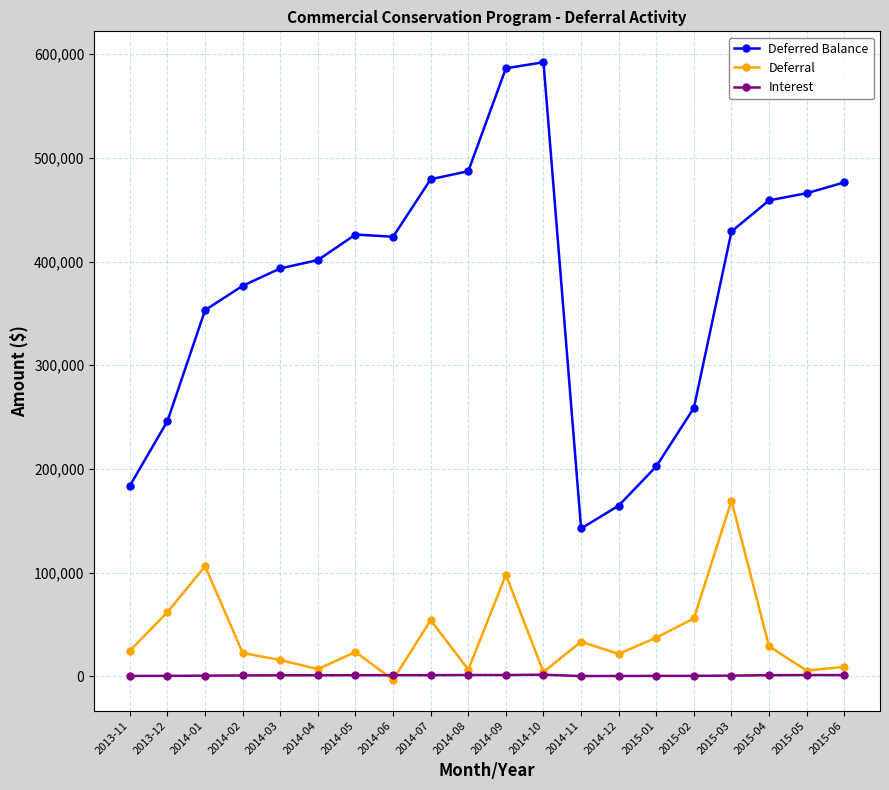

True or false: Interest and Deferred Balance intersect in this chart.

False